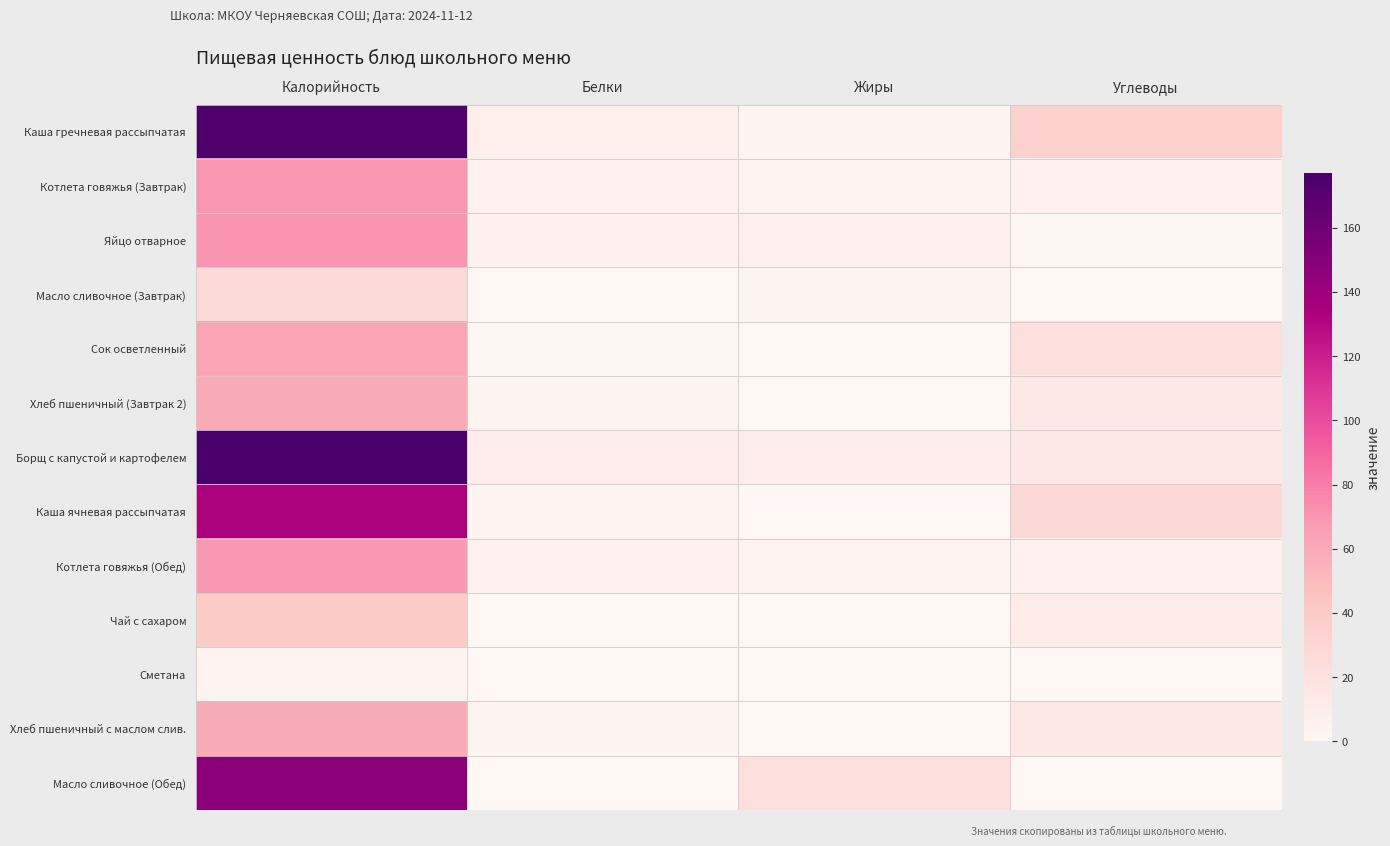

What is the total value across all series at Калорийность?

1089.5